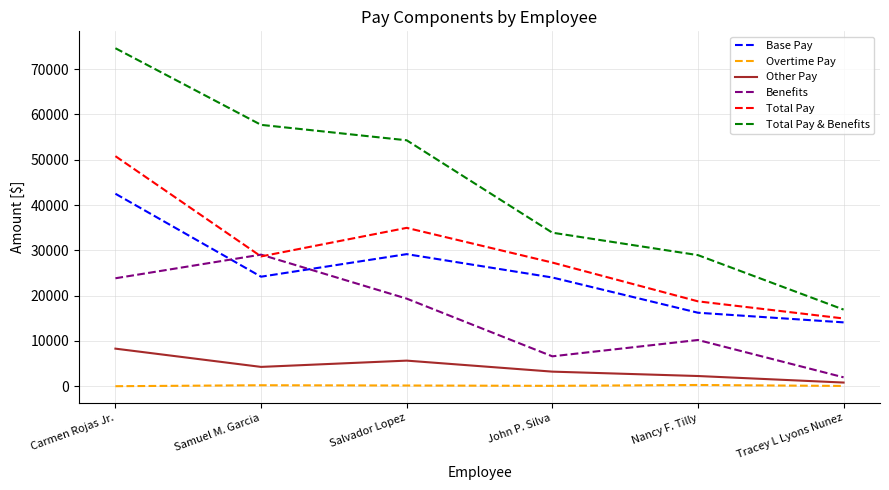

Is it true that Overtime Pay equals 213.2 at Samuel M. Garcia?

True